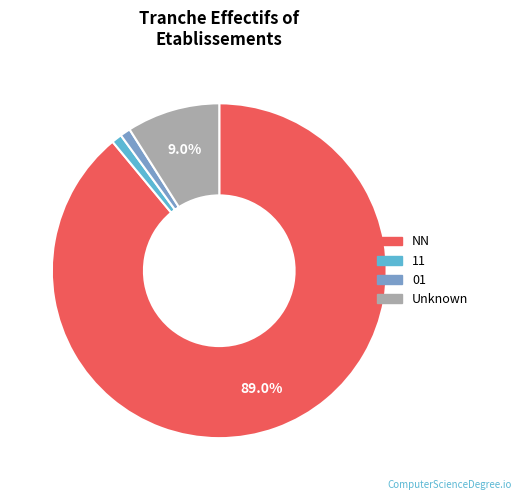

Does any single category account for the majority?

Yes